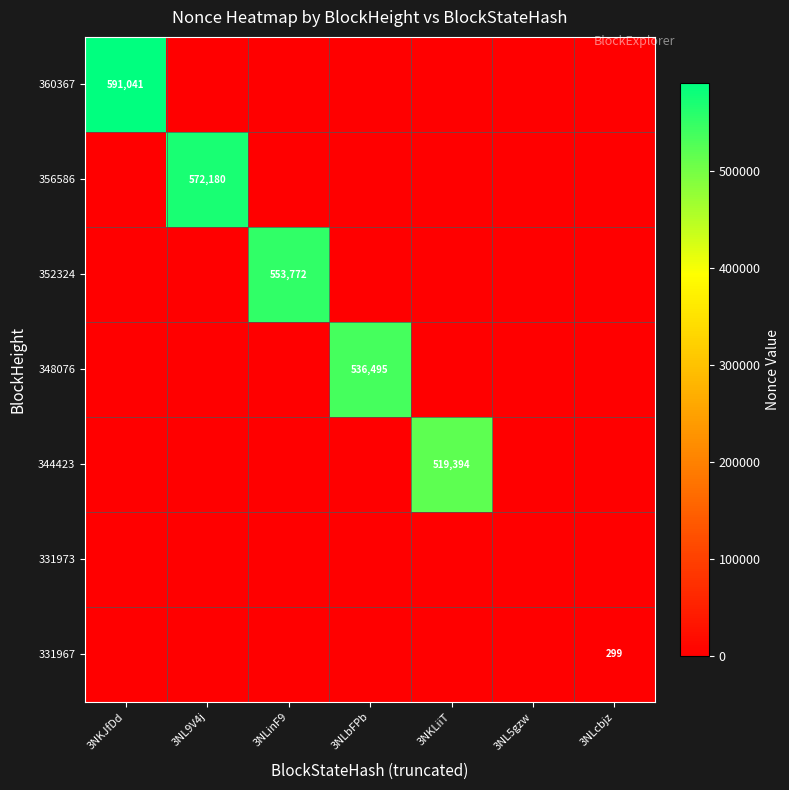

True or false: 360367 has a value of 591041 at 3NKJfDd.

True